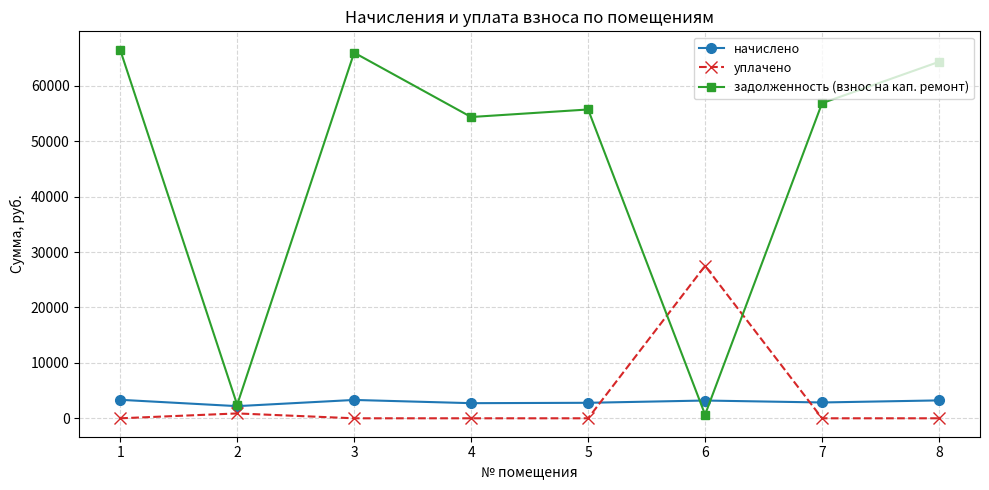

What is the greatest value displayed?

66497.4